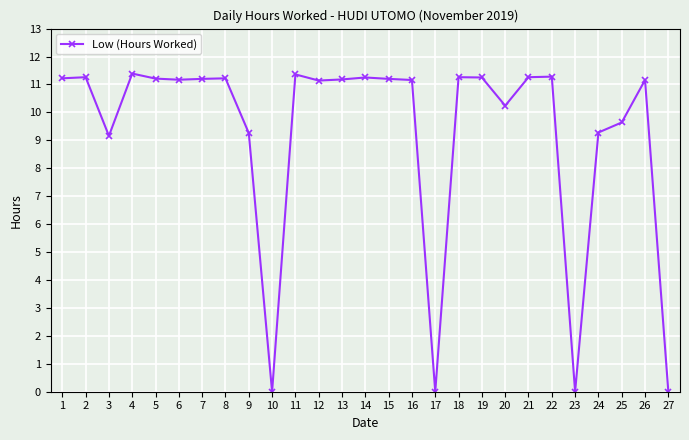

True or false: the data shows 11.2 at 8.

True